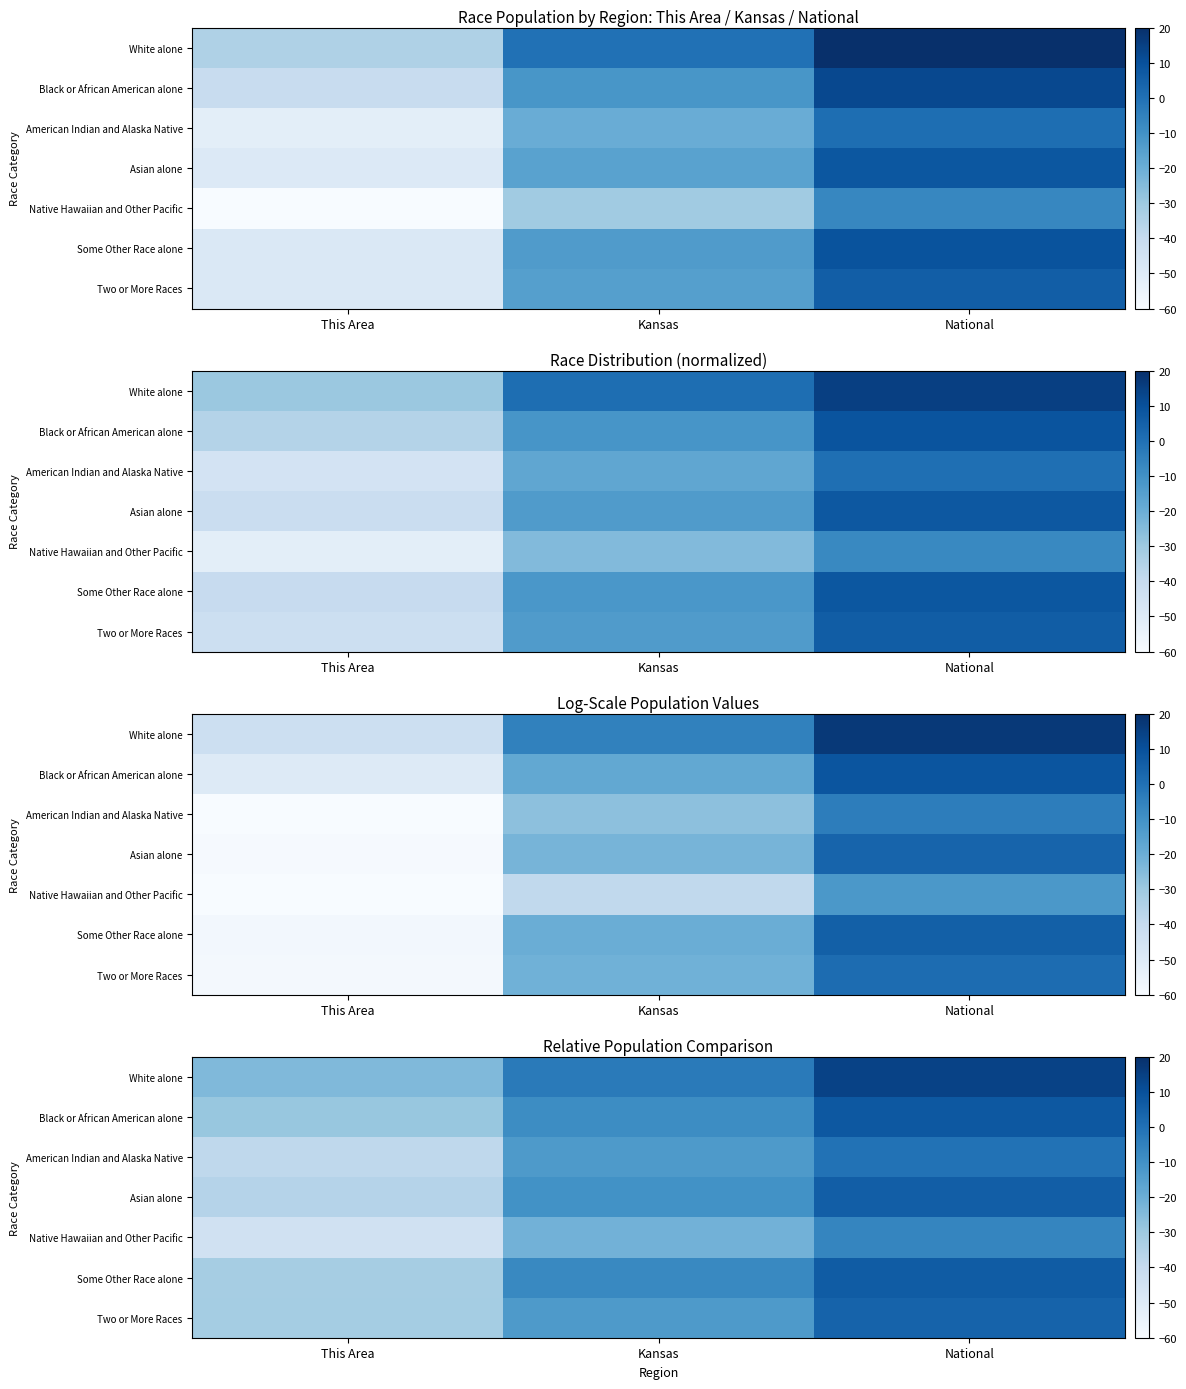

How many categories are shown in the chart?

3